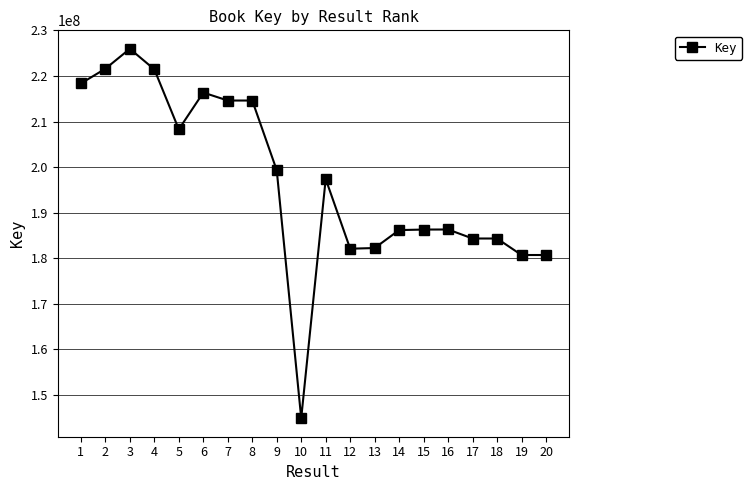

Is it true that the value at 11 is 197387132?

True